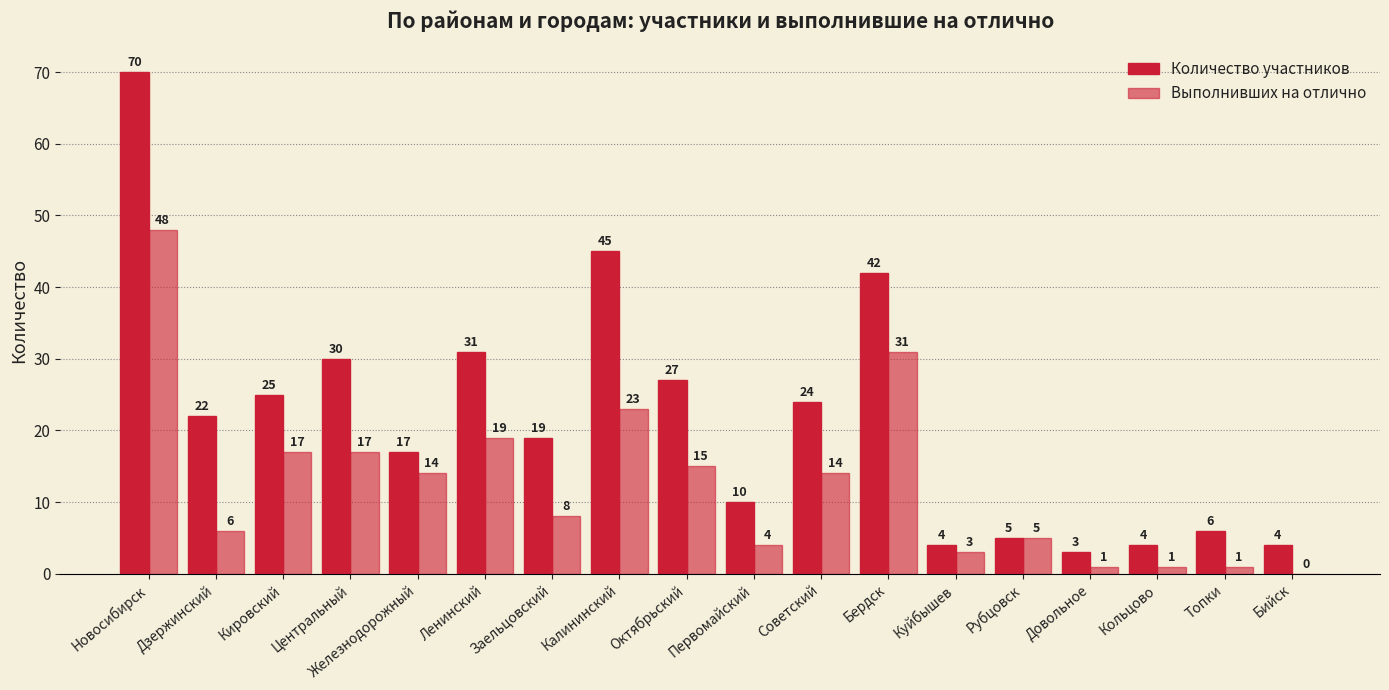

Does the chart contain stacked bars?

No